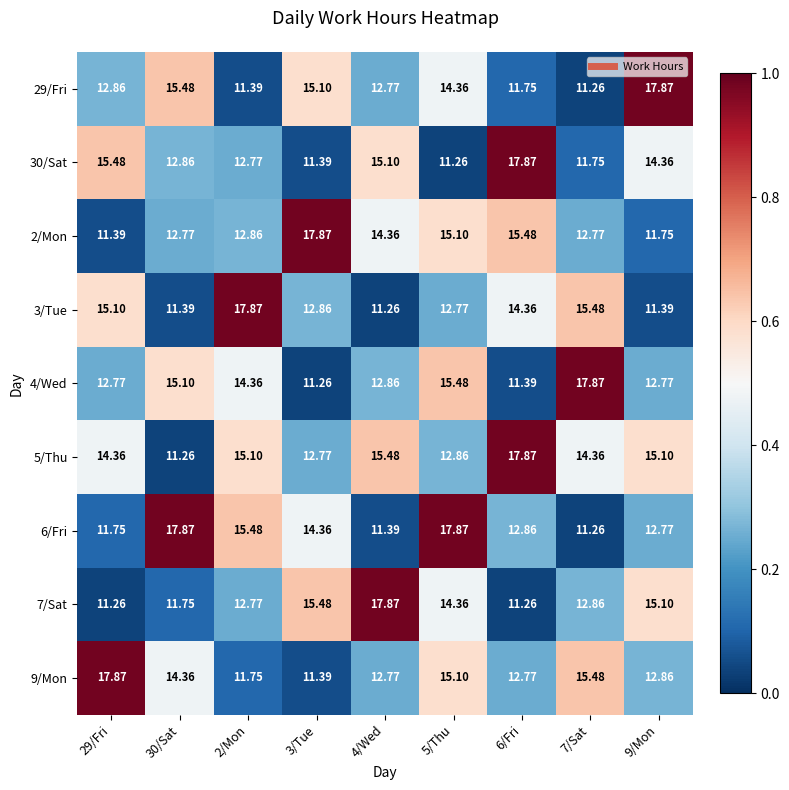

Which series has the largest total across all categories?

5/Thu